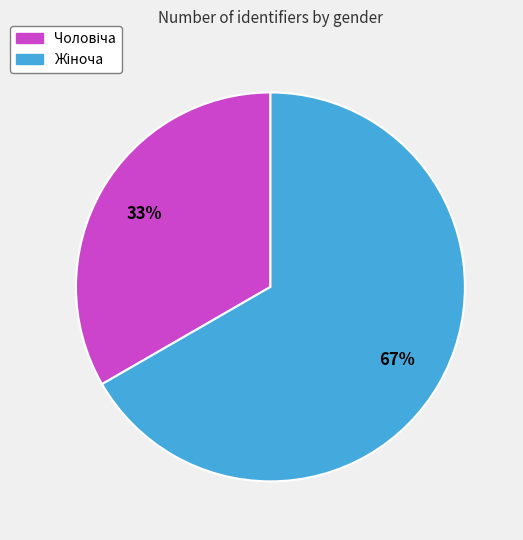

To the nearest percent, what is the average slice percentage?

50%